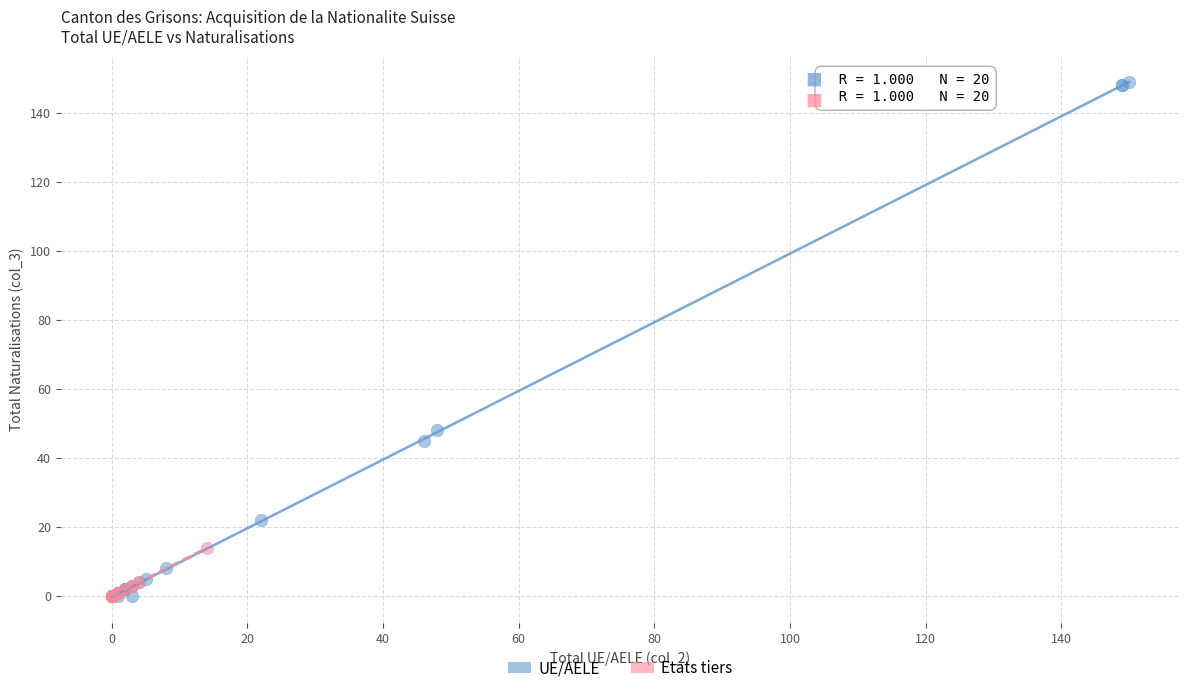

Which series has the largest Y range (max minus min)?

UE/AELE